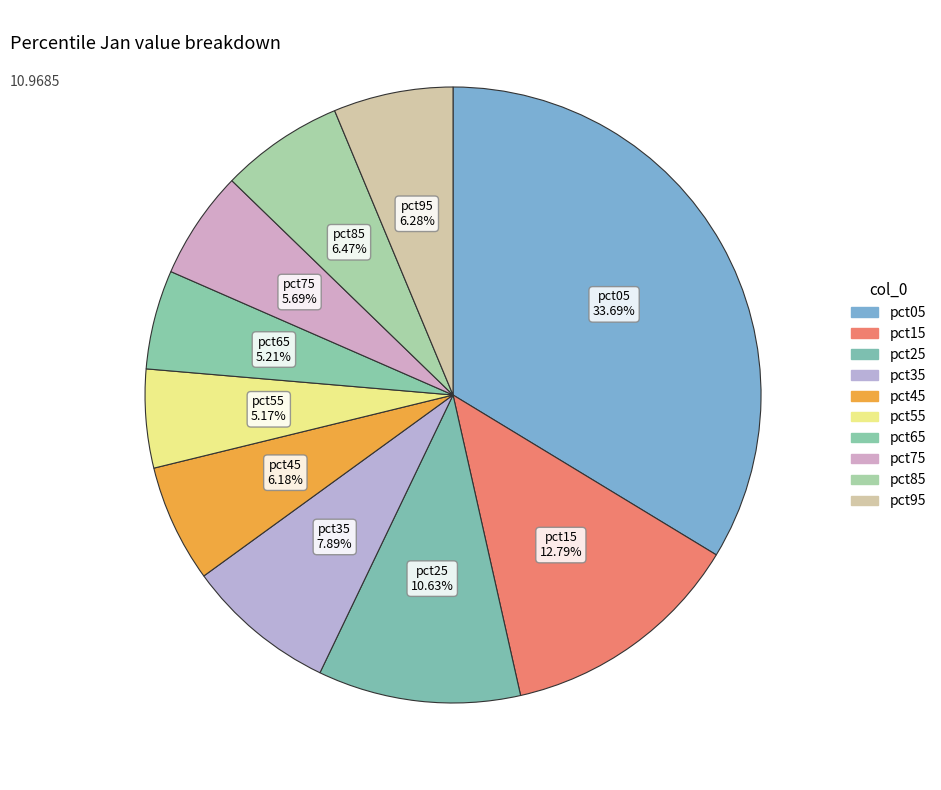

What is the ratio of the value at pct75 to the value at pct25?

0.5